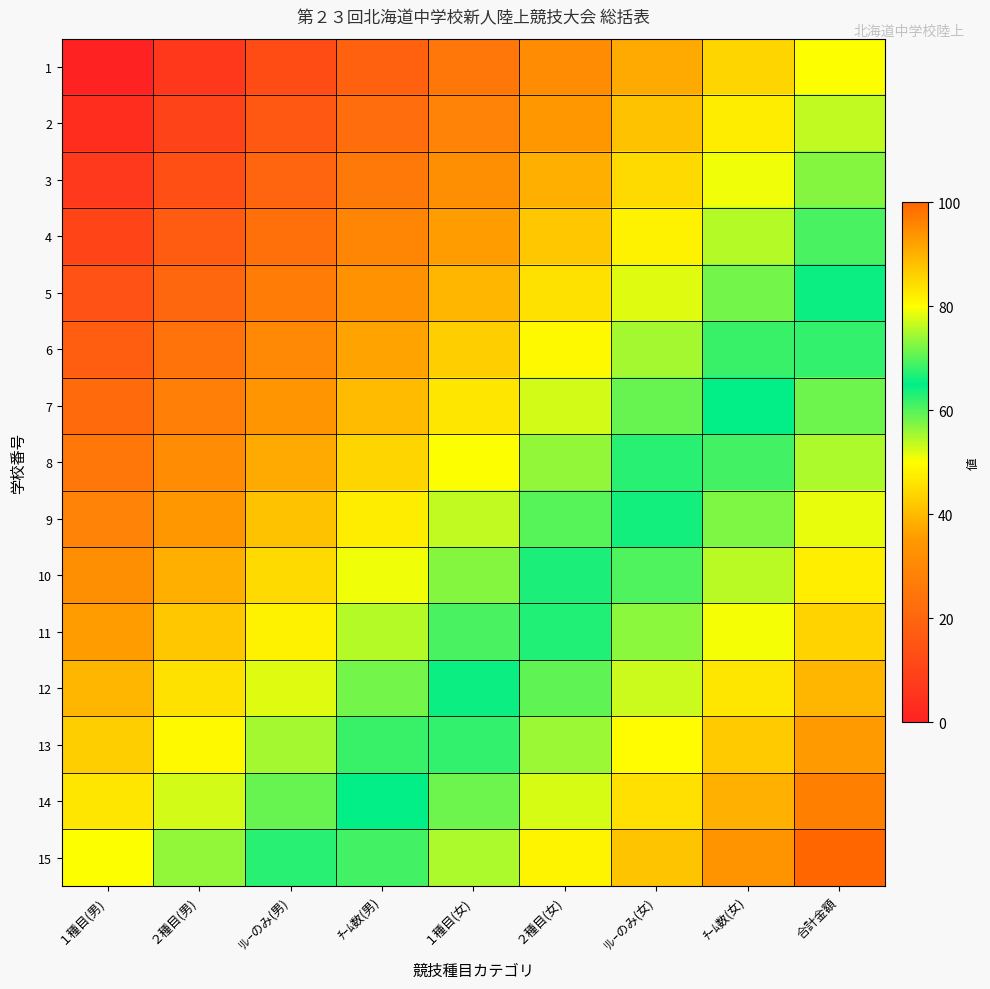

Which has a higher value, ２種目(女) or １種目(男)?

２種目(女)